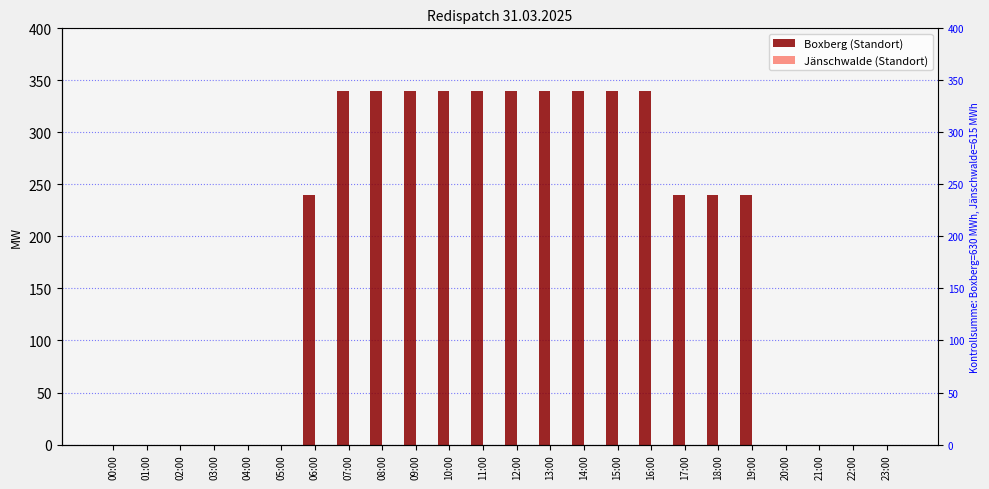

How many bars are there in each group?

2